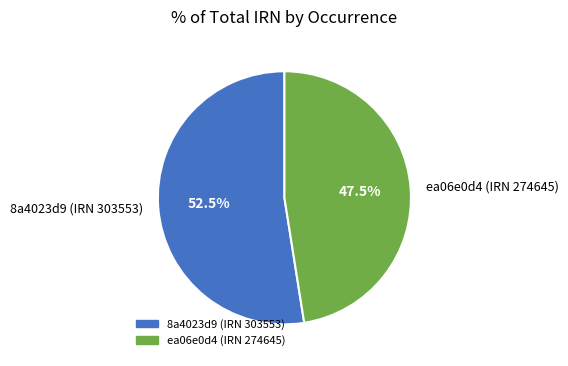

Is 8a4023d9 (IRN 303553) the majority of the pie?

Yes